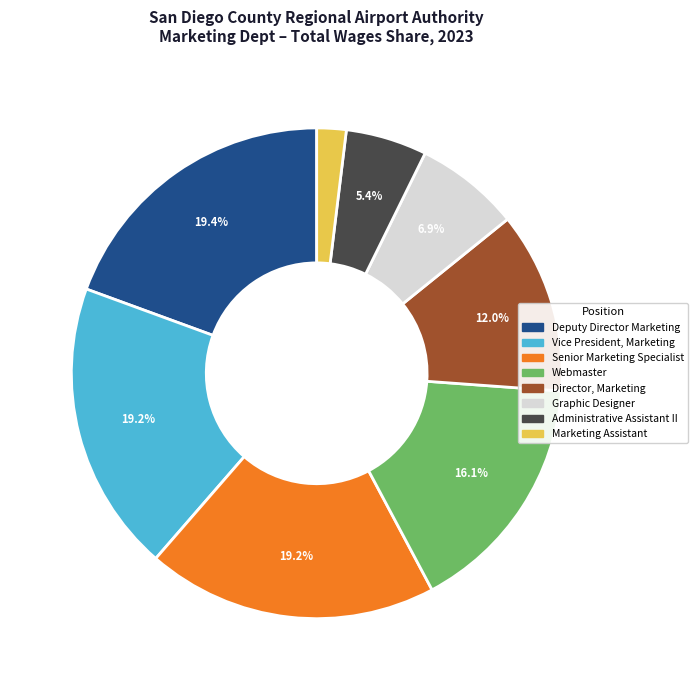

Which category has the smallest portion of the pie?

Marketing Assistant